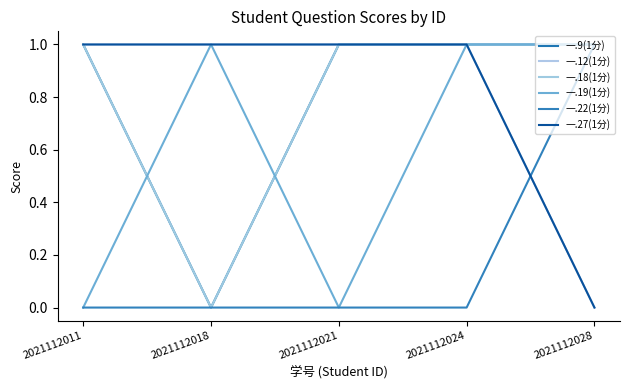

At which label is 一.12(1分) closest to 0?

2021112028